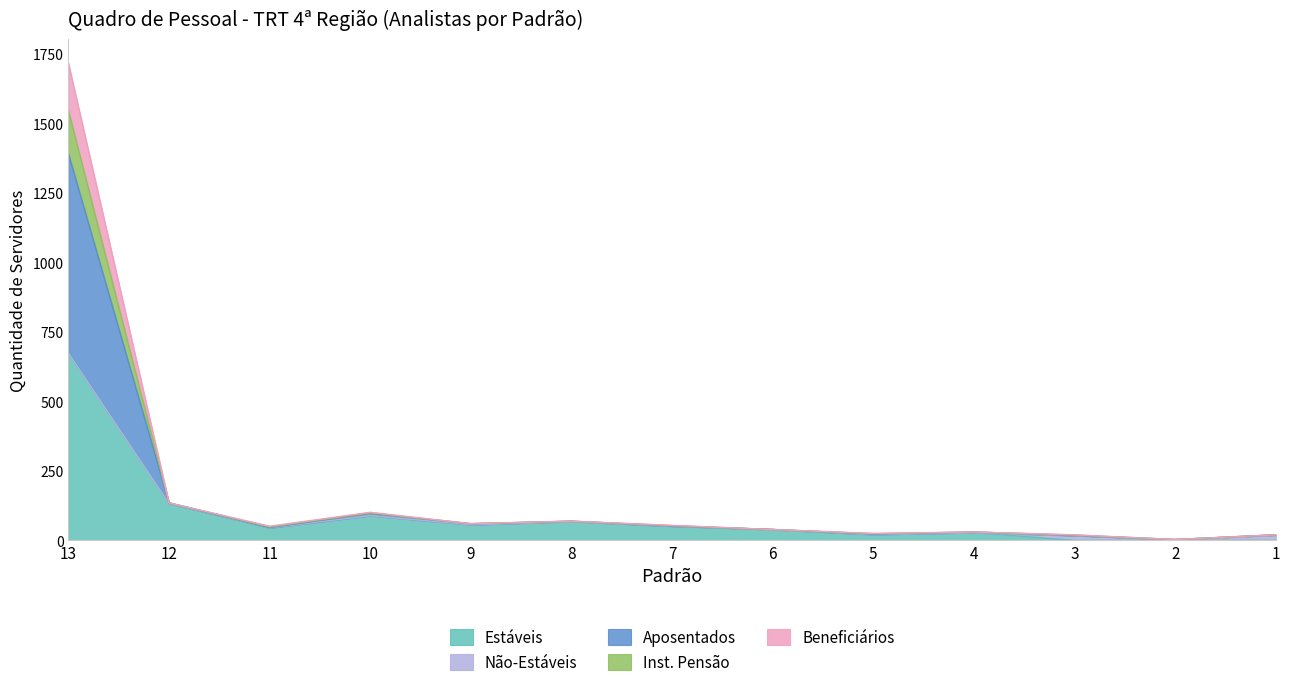

At which category is the sum across all series the highest?

13